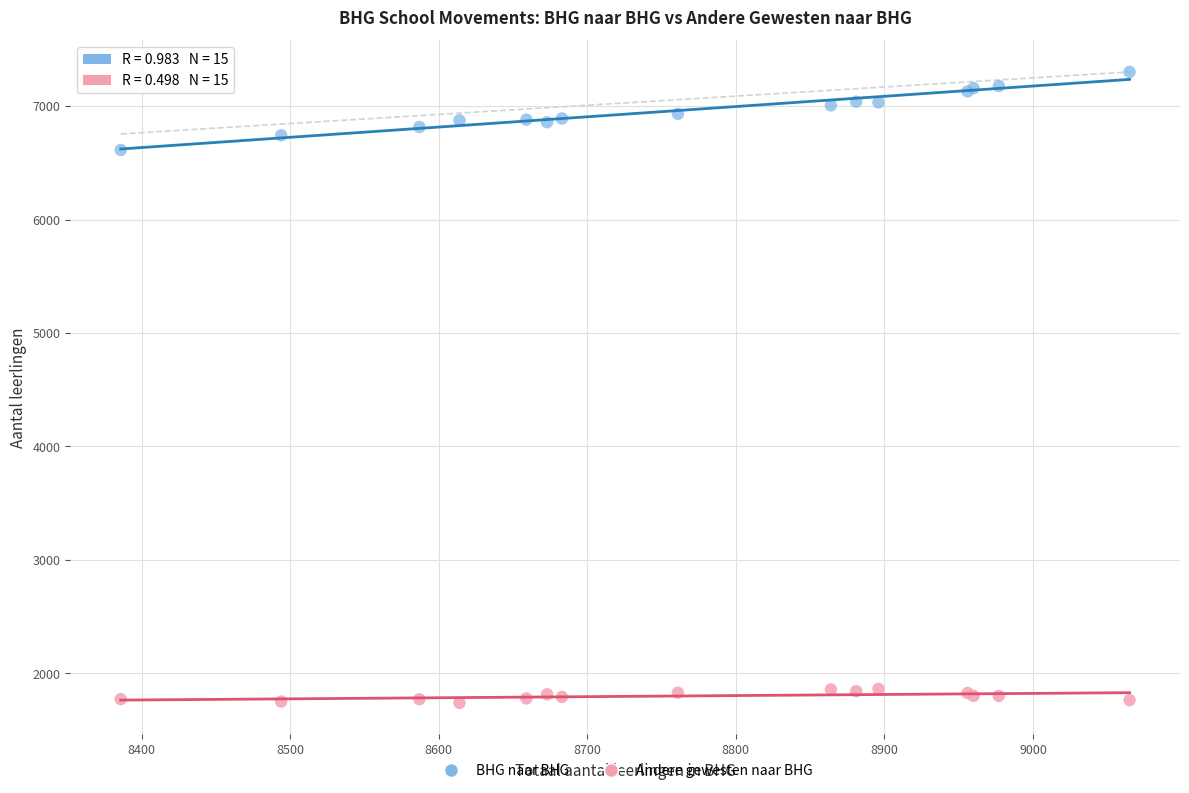

What are all the series names shown in the legend?

BHG naar BHG, Andere gewesten naar BHG